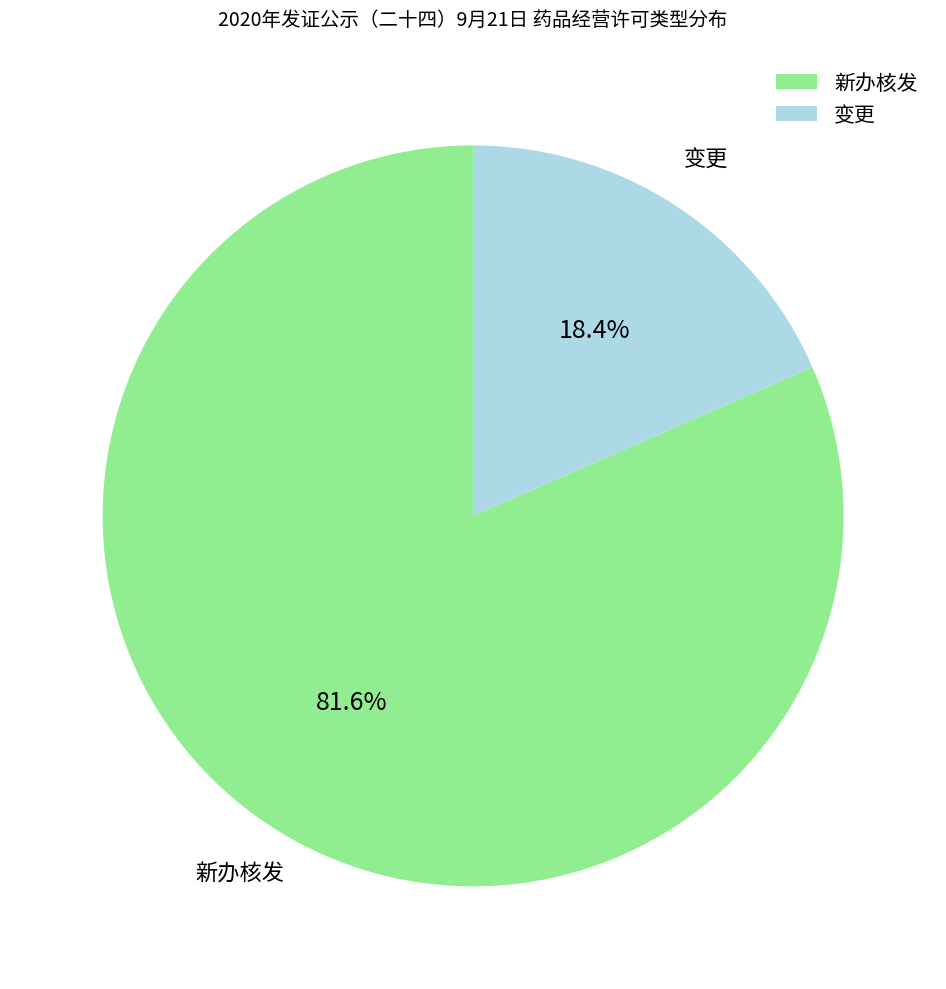

Which category has the smallest portion of the pie?

变更